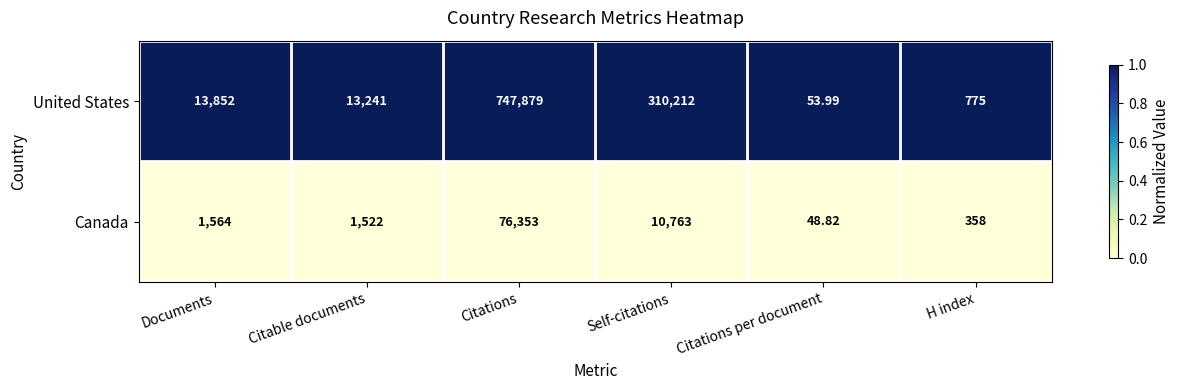

At which label is Canada closest to 38200?

Self-citations